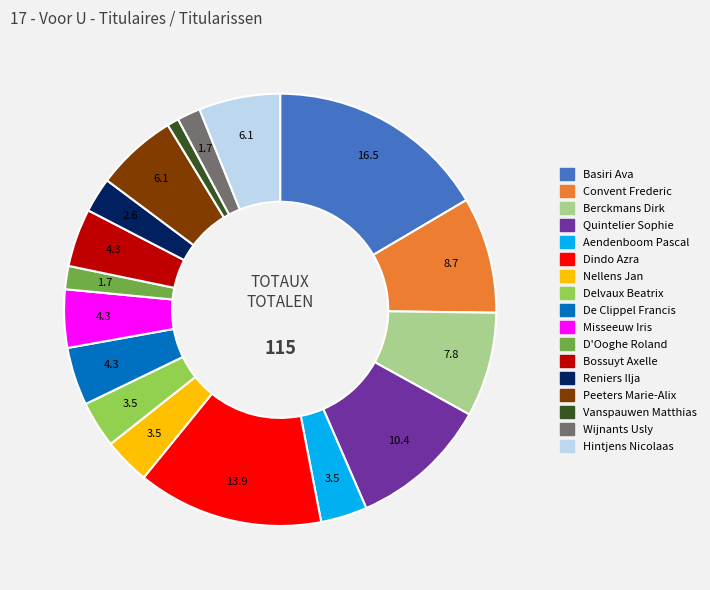

Which slice is the largest?

Basiri Ava